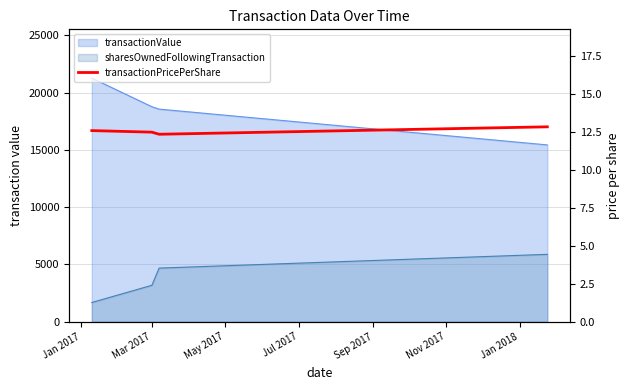

How many points are lower than both their immediate neighbors (excluding endpoints)?

1